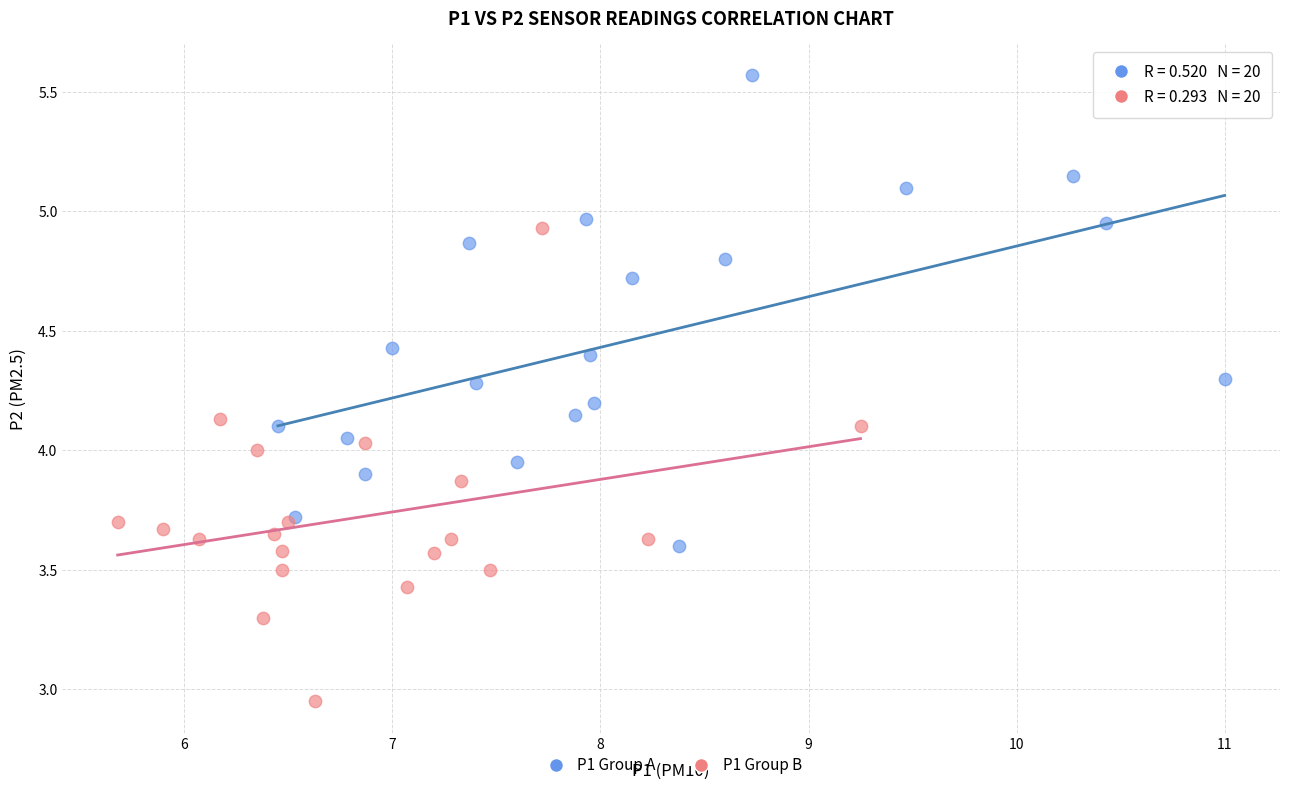

Which series contains the lowest Y value?

P1 Group B